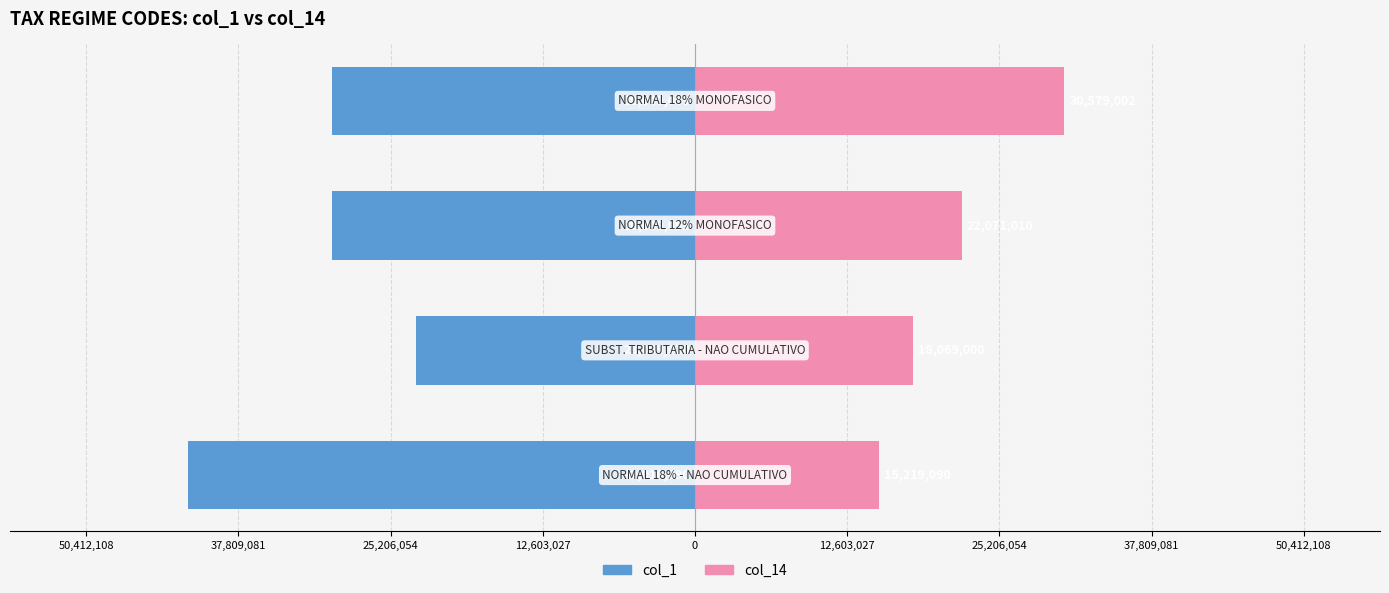

What is the total value across all series at 37,809,081?

-7978089